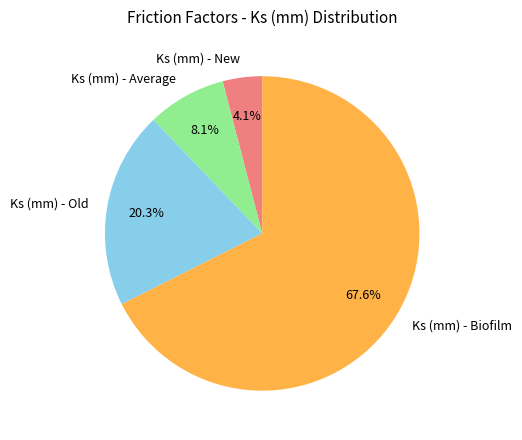

How many slices are in this pie chart?

4